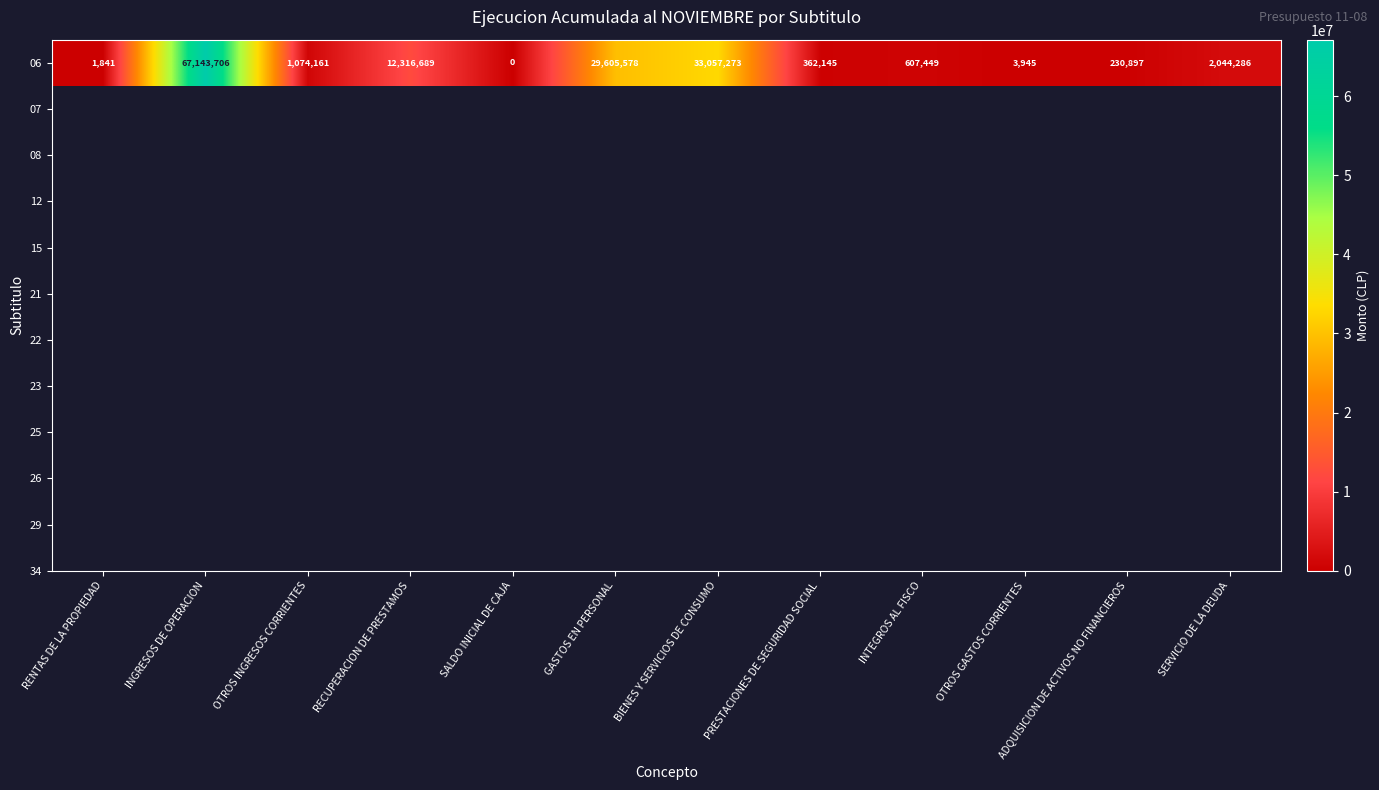

Rank the categories by value from lowest to highest.

SALDO INICIAL DE CAJA, RENTAS DE LA PROPIEDAD, OTROS GASTOS CORRIENTES, ADQUISICION DE ACTIVOS NO FINANCIEROS, PRESTACIONES DE SEGURIDAD SOCIAL, INTEGROS AL FISCO, OTROS INGRESOS CORRIENTES, SERVICIO DE LA DEUDA, RECUPERACION DE PRESTAMOS, GASTOS EN PERSONAL, BIENES Y SERVICIOS DE CONSUMO, INGRESOS DE OPERACION